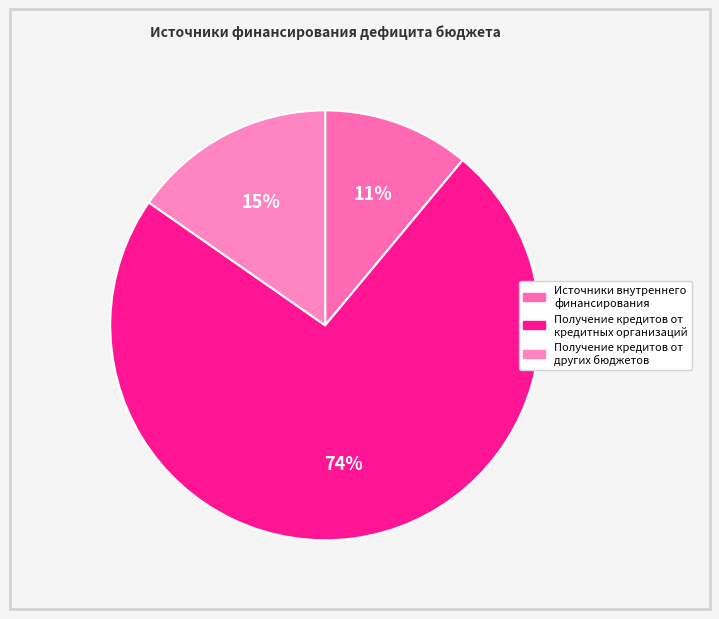

Count the number of slices in the pie.

3